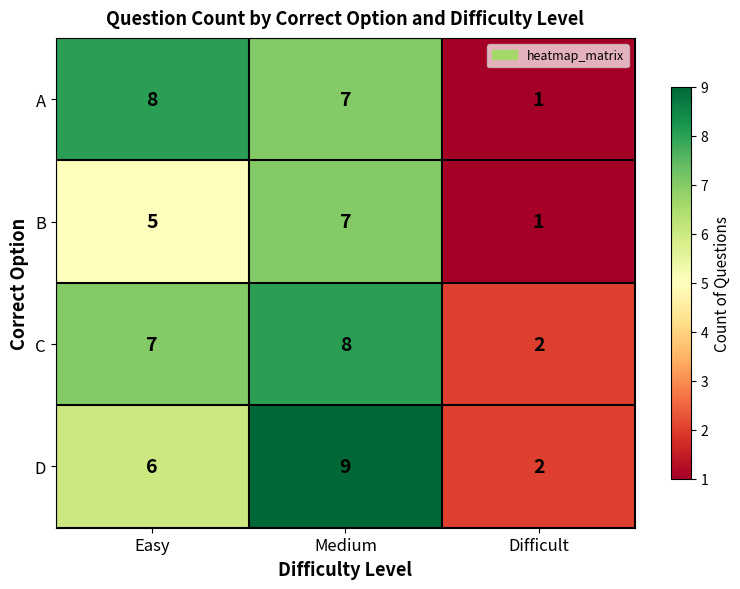

At which label is C closest to 5?

Easy